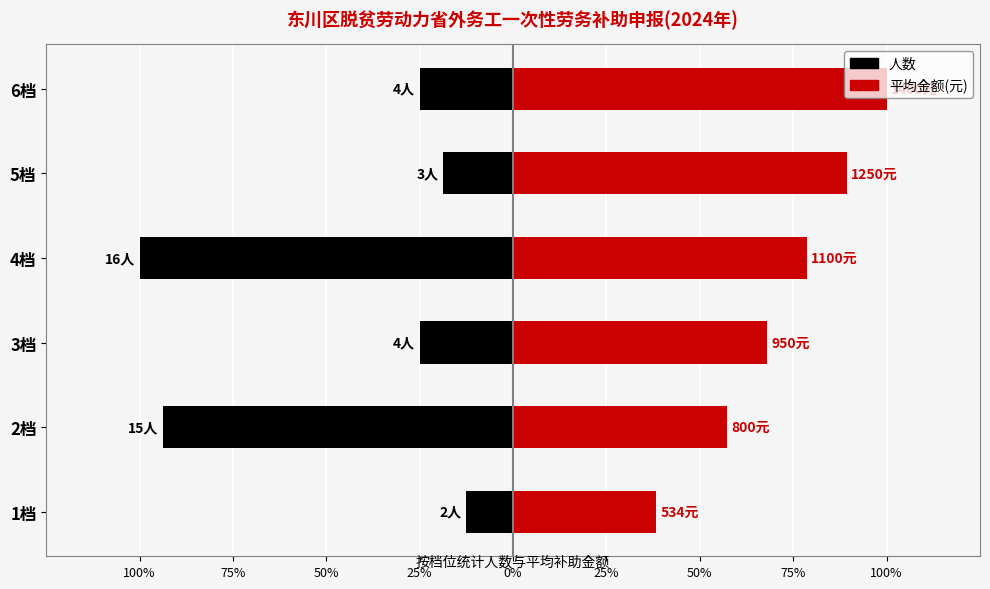

True or false: 平均金额(元) has a value of 0.9 at 6档.

False